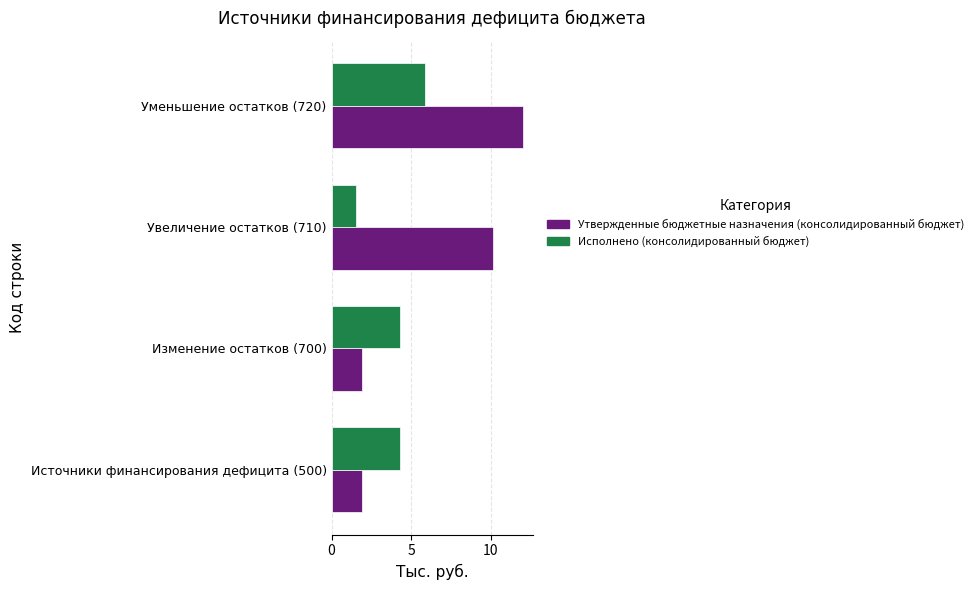

Rank the series at Изменение остатков (700) from highest to lowest value.

Исполнено (консолидированный бюджет), Утвержденные бюджетные назначения (консолидированный бюджет)